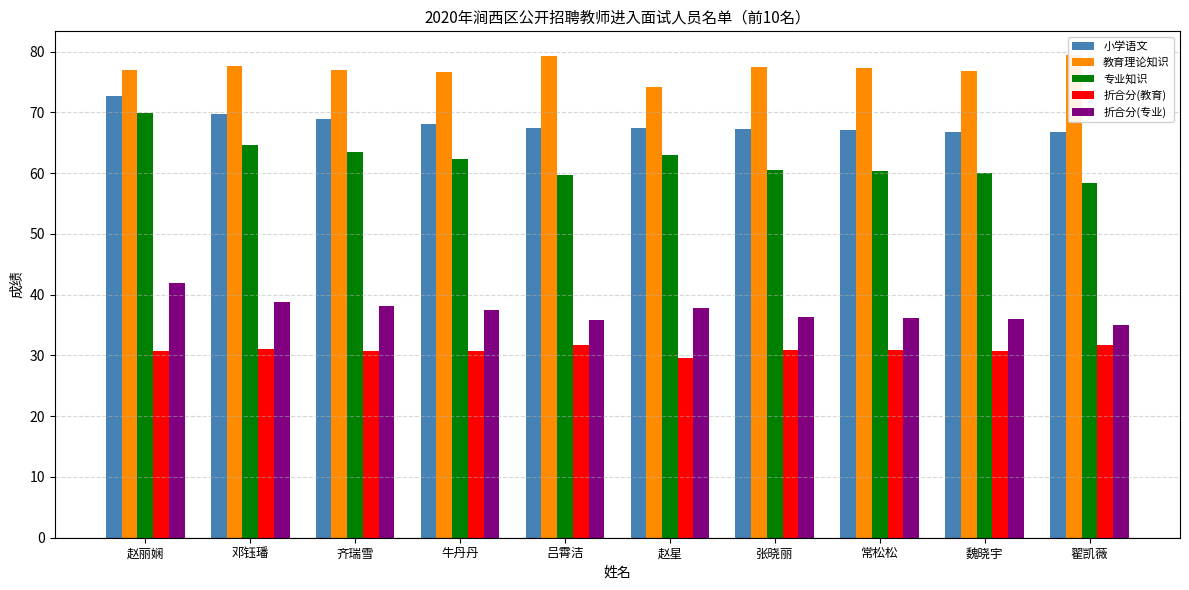

The 折合分(教育) series shows 29.7 at 赵星. True or false?

True